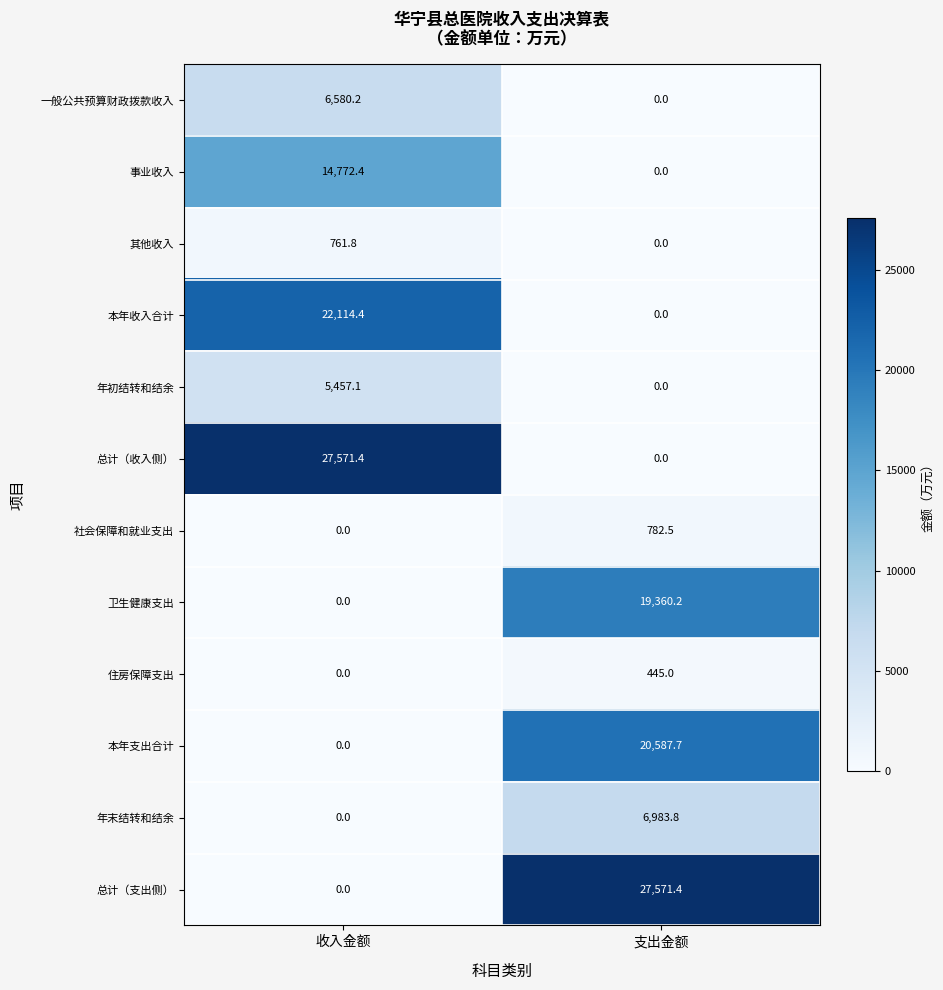

What is the difference between the 社会保障和就业支出 values at 支出金额 and 收入金额?

782.5